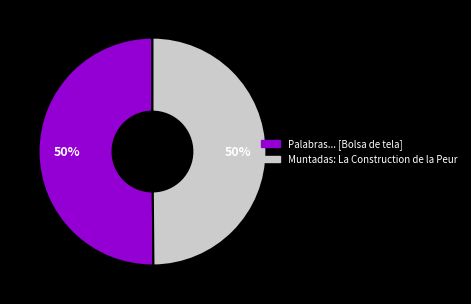

Is it true that Muntadas: La Construction de la Peur is 40% of the pie?

False